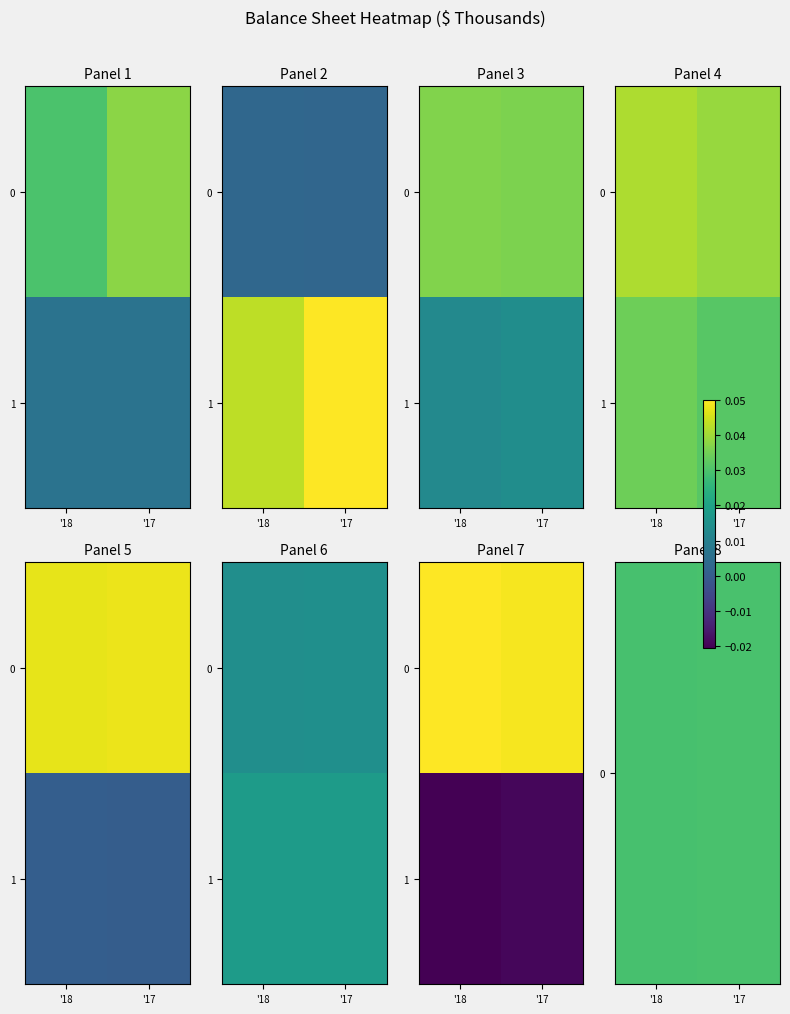

The value of 0 at '17 is 0.0. True or false?

False